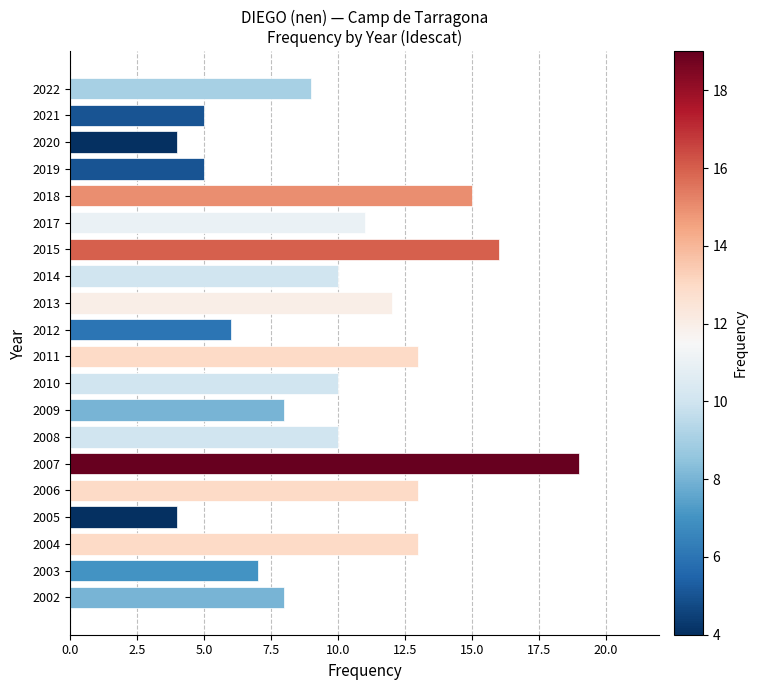

What is the average value?

10